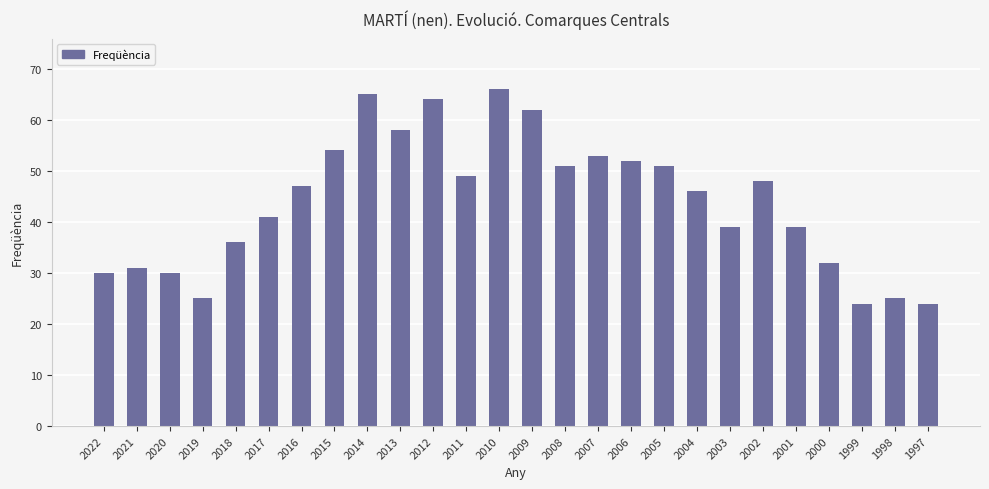

What is the value of the 18th bar from the left?

51